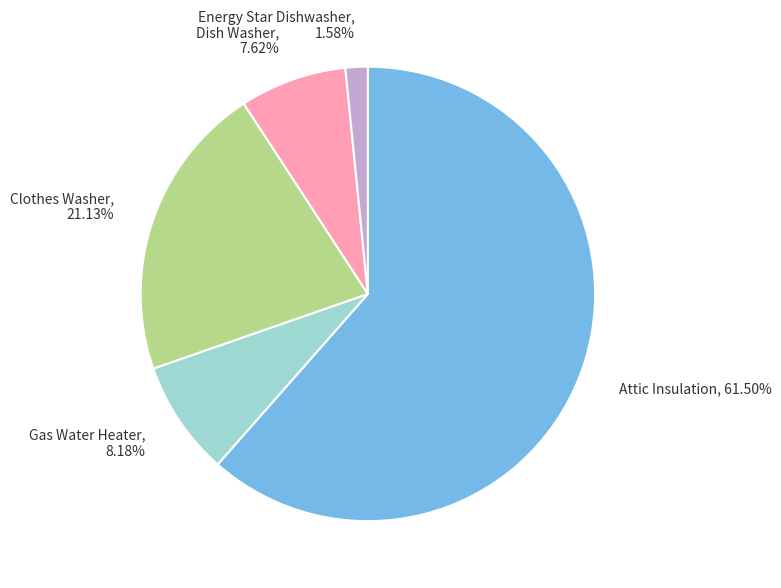

Is the sum of Dish Washer, 7.62% and Clothes Washer, 21.13% greater than half?

No